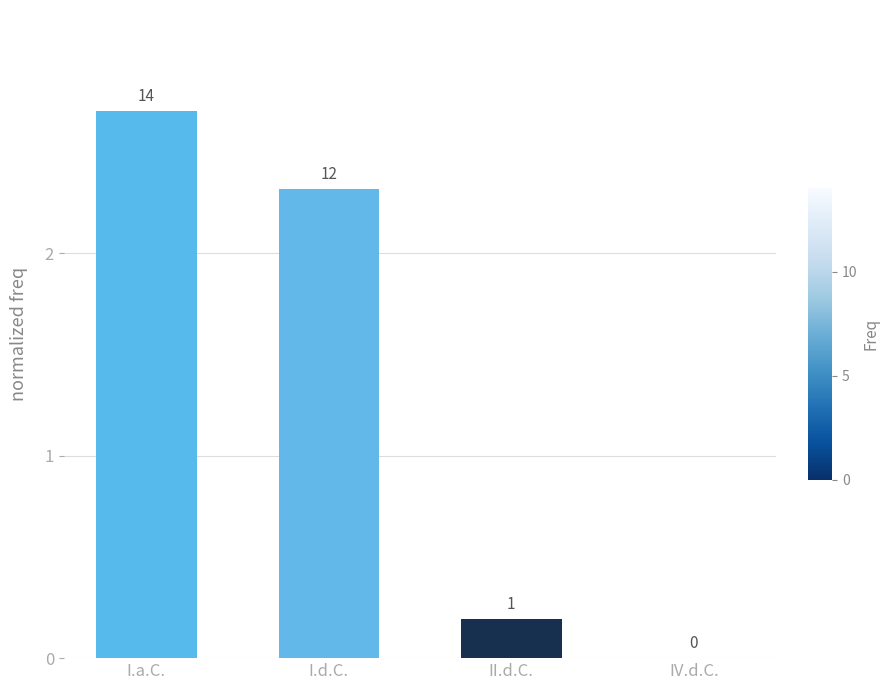

Are the bars horizontal?

No